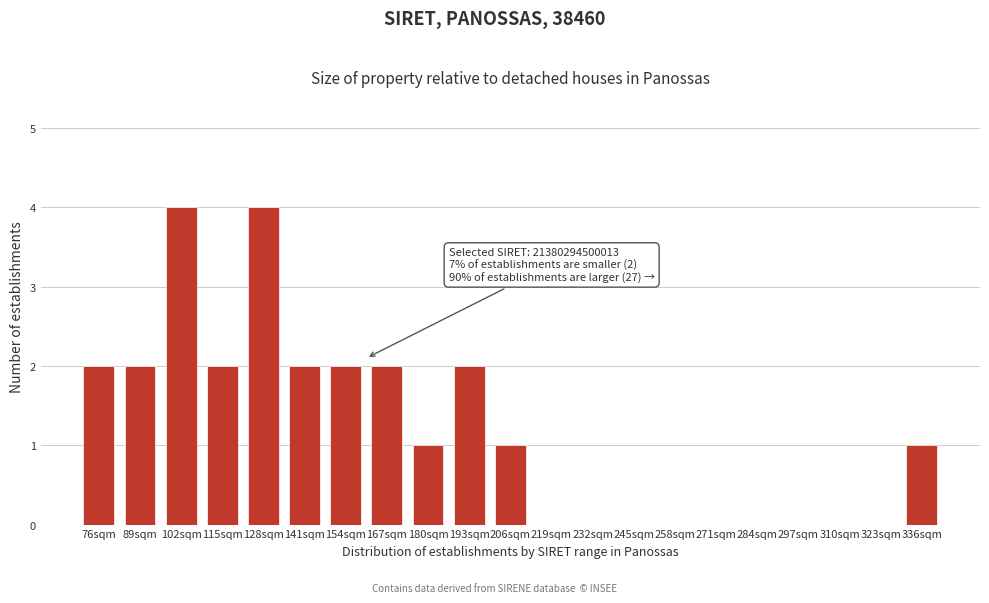

Reading right to left, extract all data points from this chart.

336sqm=1	323sqm=0	310sqm=0	297sqm=0	284sqm=0	271sqm=0	258sqm=0	245sqm=0	232sqm=0	219sqm=0	206sqm=1	193sqm=2	180sqm=1	167sqm=2	154sqm=2	141sqm=2	128sqm=4	115sqm=2	102sqm=4	89sqm=2	76sqm=2